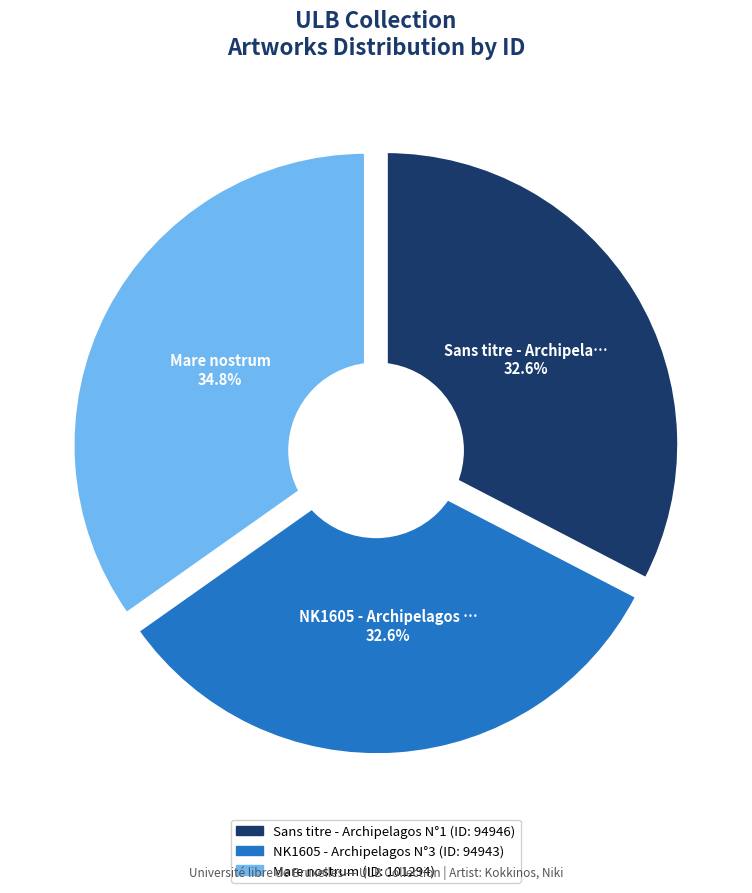

To the nearest percent, what portion does NK1605 - Archipelagos N°3 represent?

33%